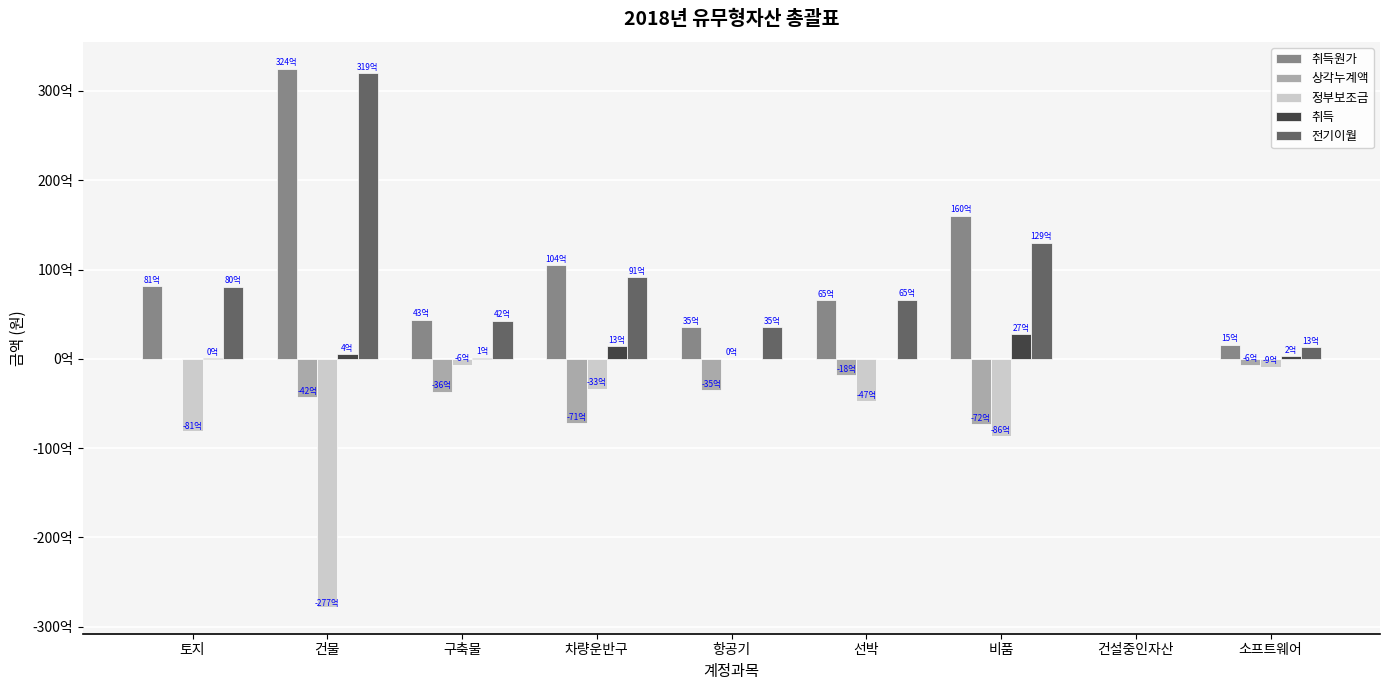

List the labels in order of 상각누계액 value, largest first.

토지, 건설중인자산, 소프트웨어, 선박, 항공기, 구축물, 건물, 차량운반구, 비품